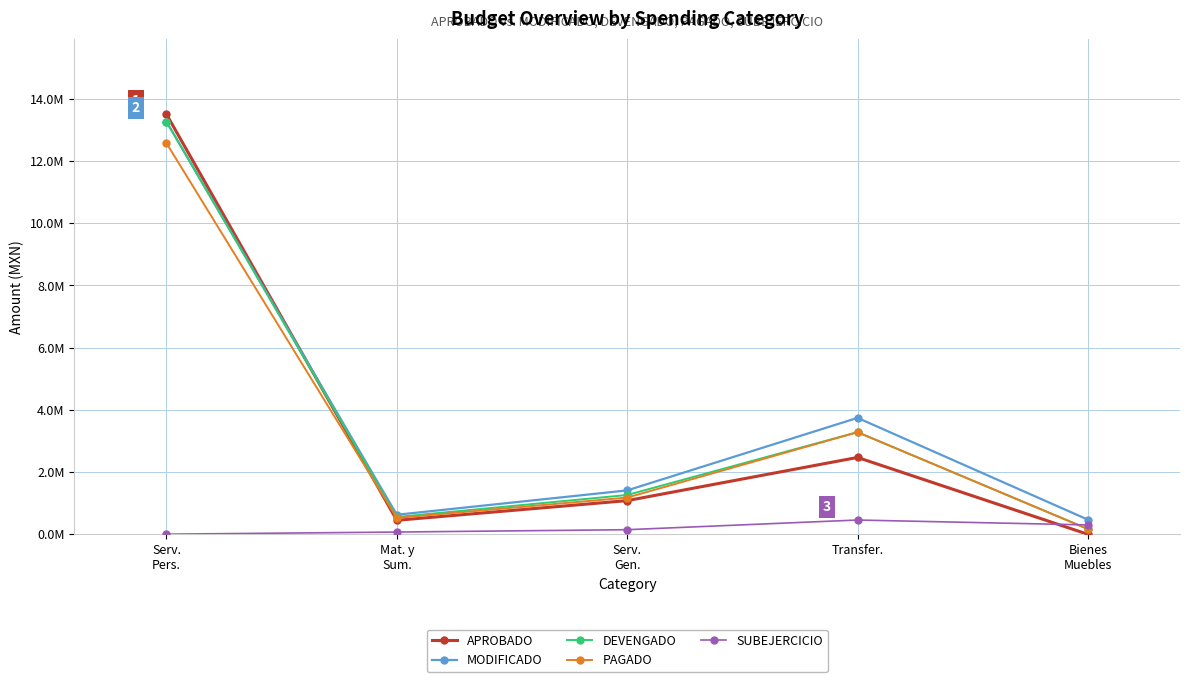

List the labels in order of APROBADO value, smallest first.

Bienes
Muebles, Mat. y
Sum., Serv.
Gen., Transfer., Serv.
Pers.